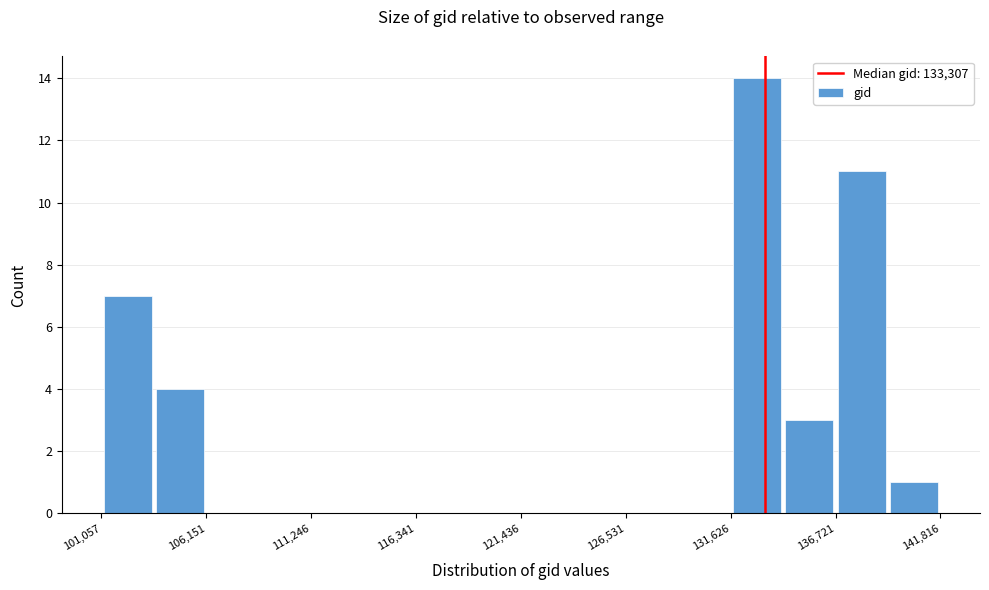

Around what value on the x-axis is the tallest bar? Give the approximate position of its centre, as read against the axis.

133000